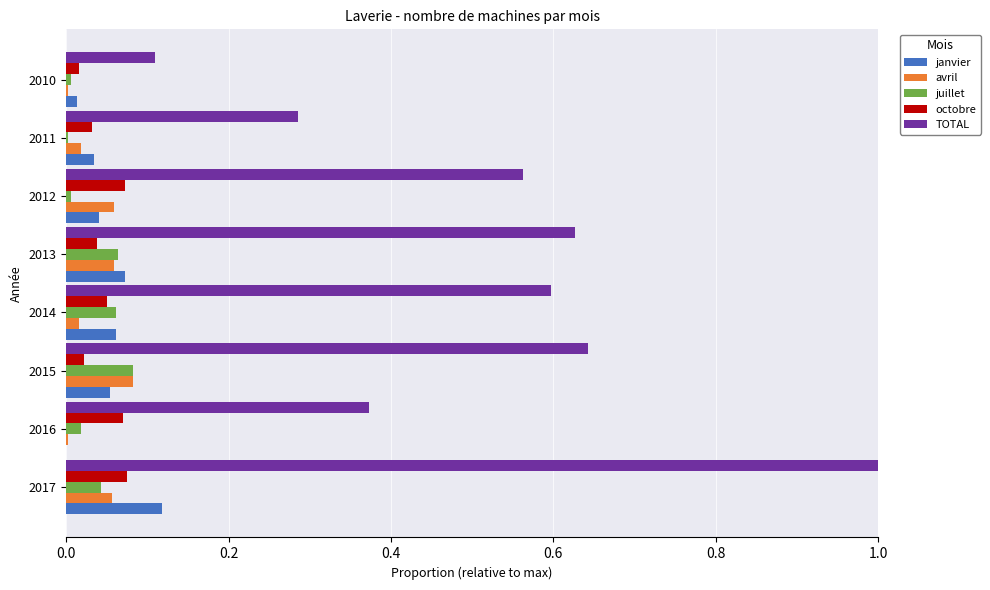

What is the greatest value displayed?

1.0